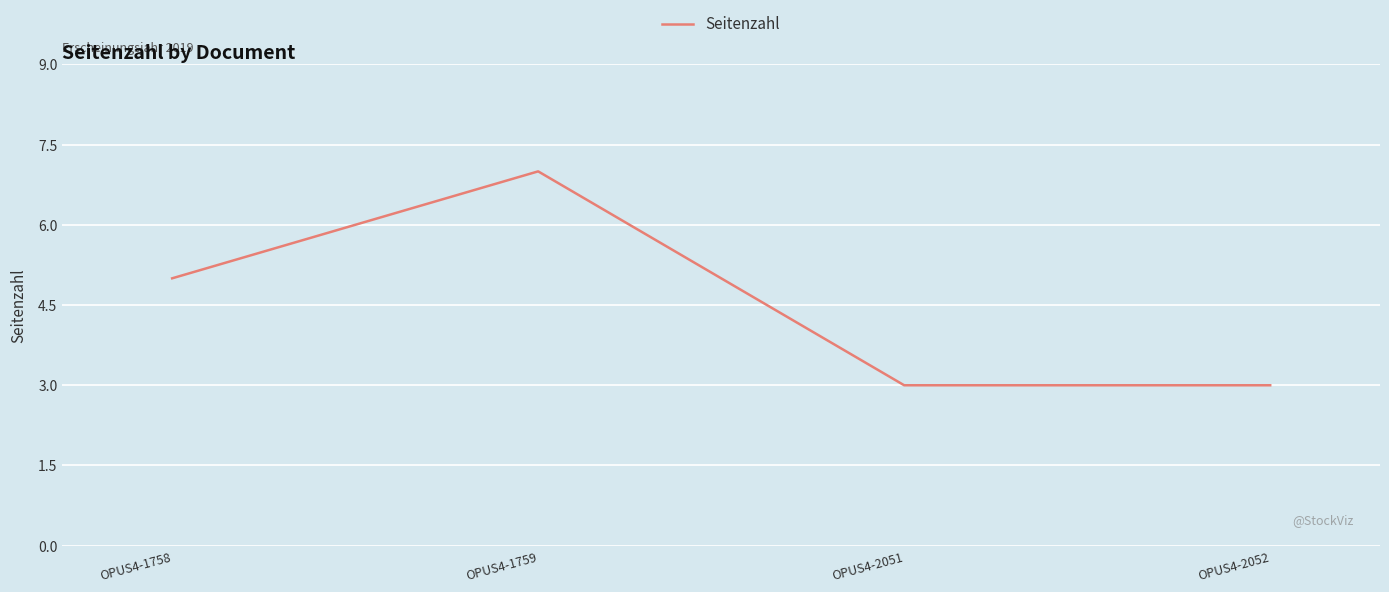

True or false: there are more than 2 points higher than both neighbors.

False